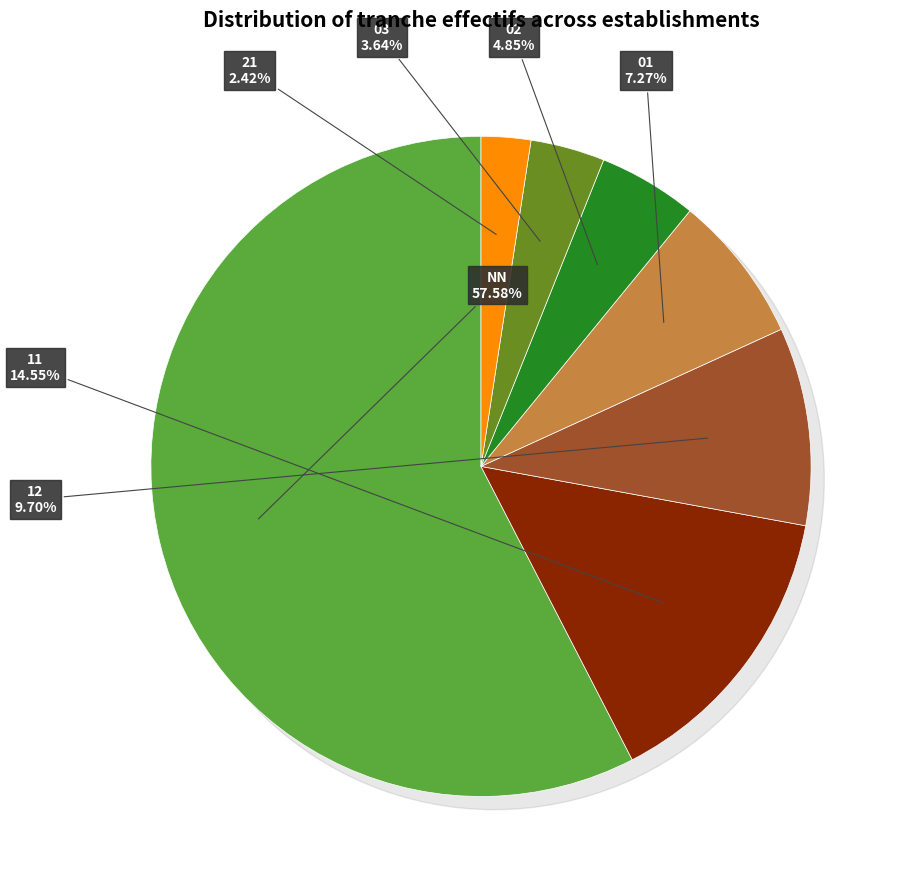

Which slice is the smallest?

21